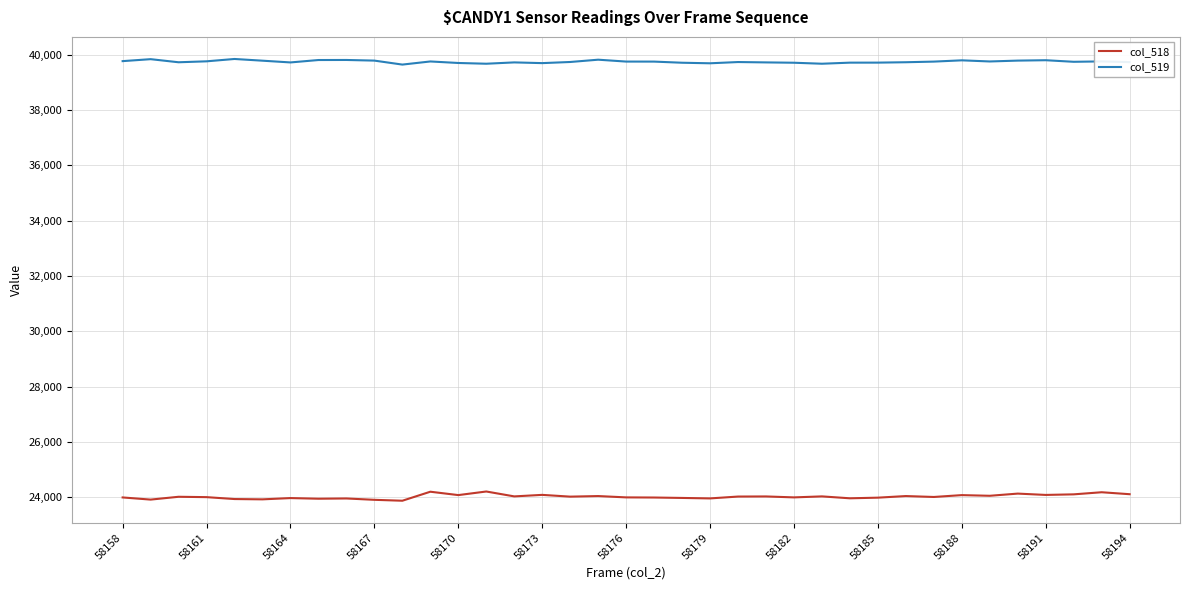

Which series has the largest range (max minus min)?

col_518